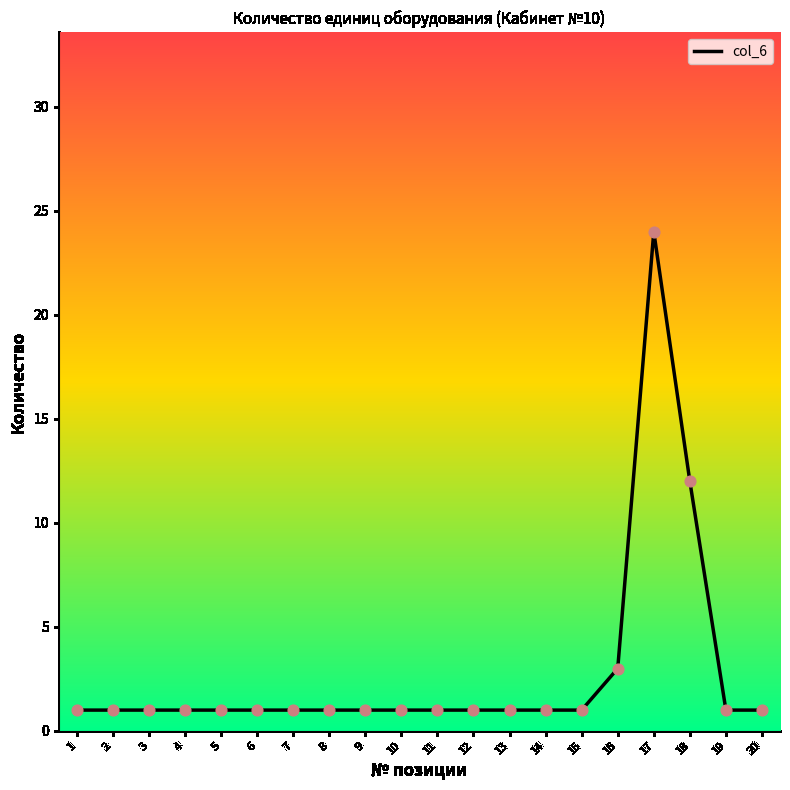

What is the ratio of the value at 19 to the value at 4?

1.0